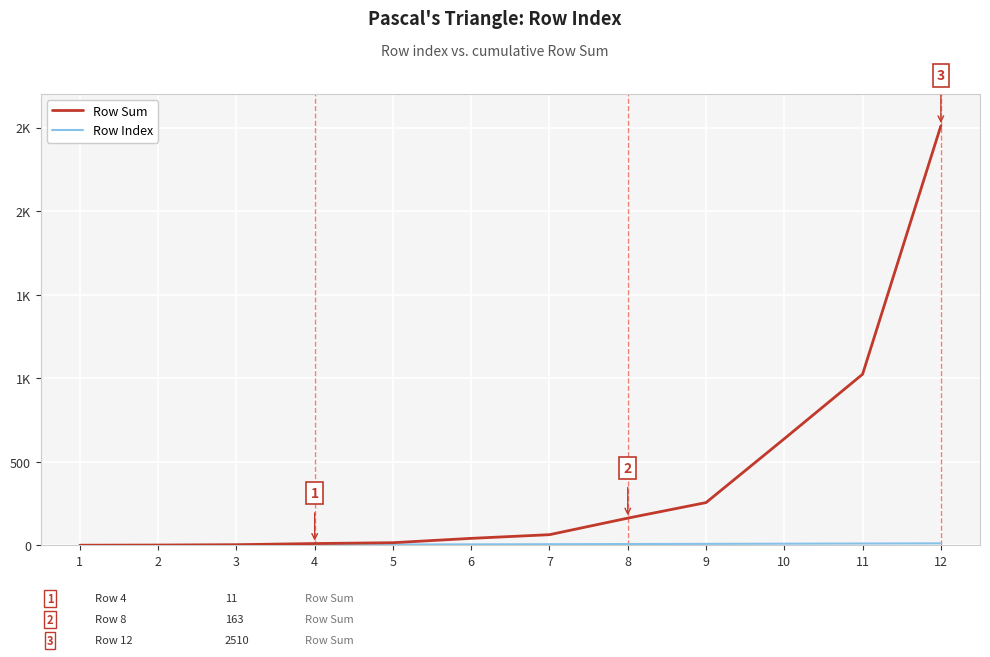

Where does the Row Index series first go above 7?

8